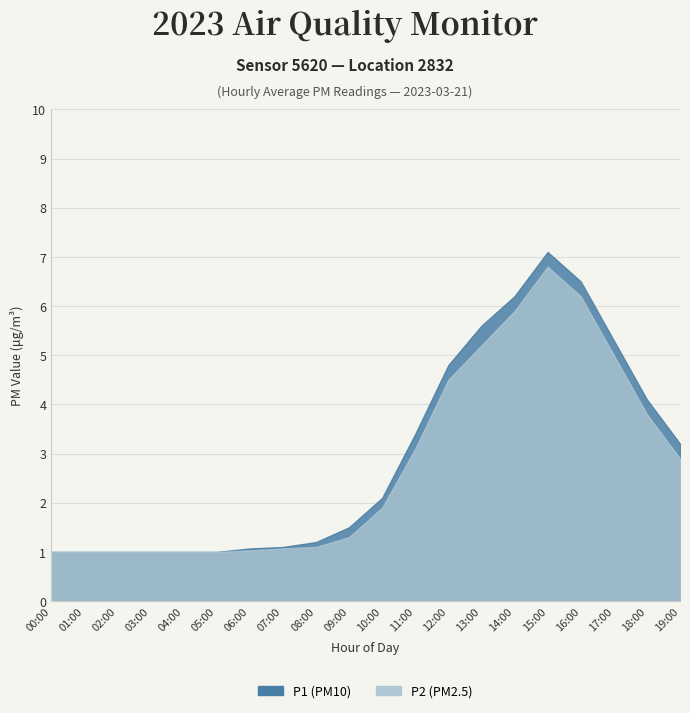

Which series has the largest total across all categories?

P1